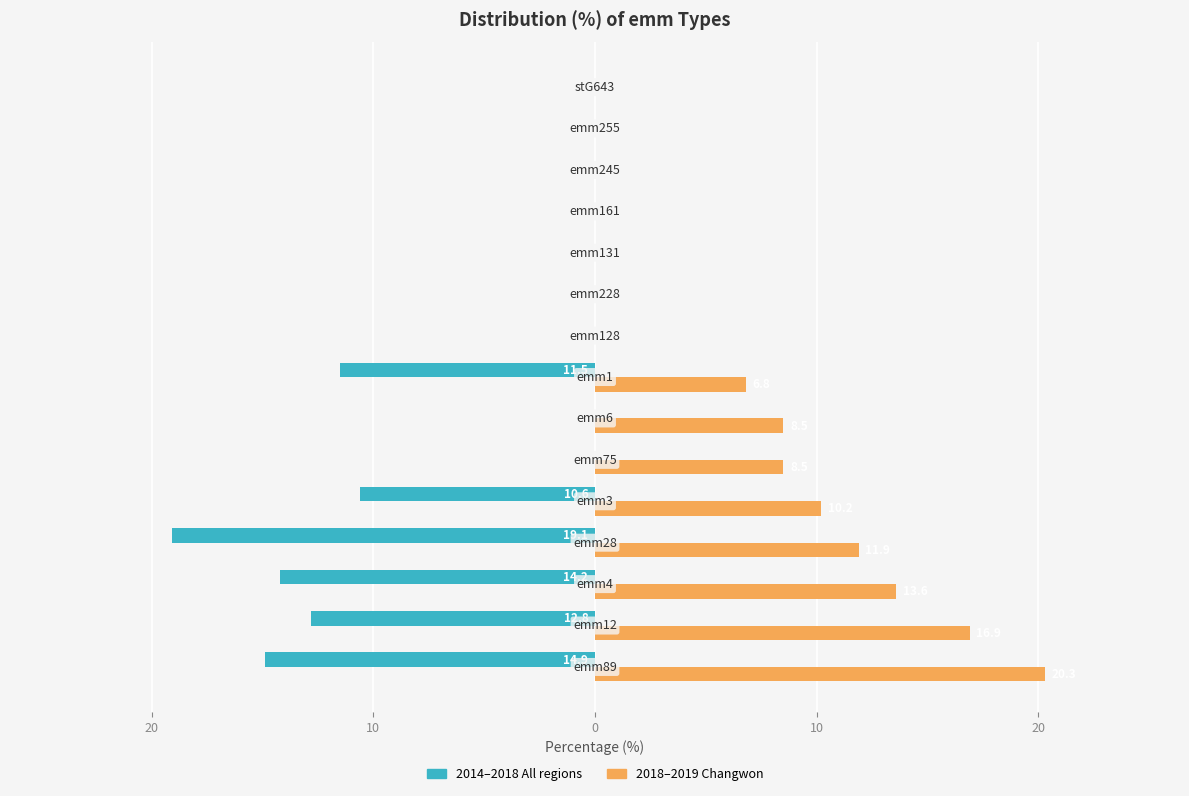

Reading right to left, list all the values displayed in this chart.

2014–2018 All regions: 0.0	0.0	0.0	0.0	0.0	0.0	0.0	-11.5	0.0	0.0	-10.6	-19.1	-14.2	-12.8	-14.9
2018–2019 Changwon: 0.0	0.0	0.0	0.0	0.0	0.0	0.0	6.8	8.5	8.5	10.2	11.9	13.6	16.9	20.3